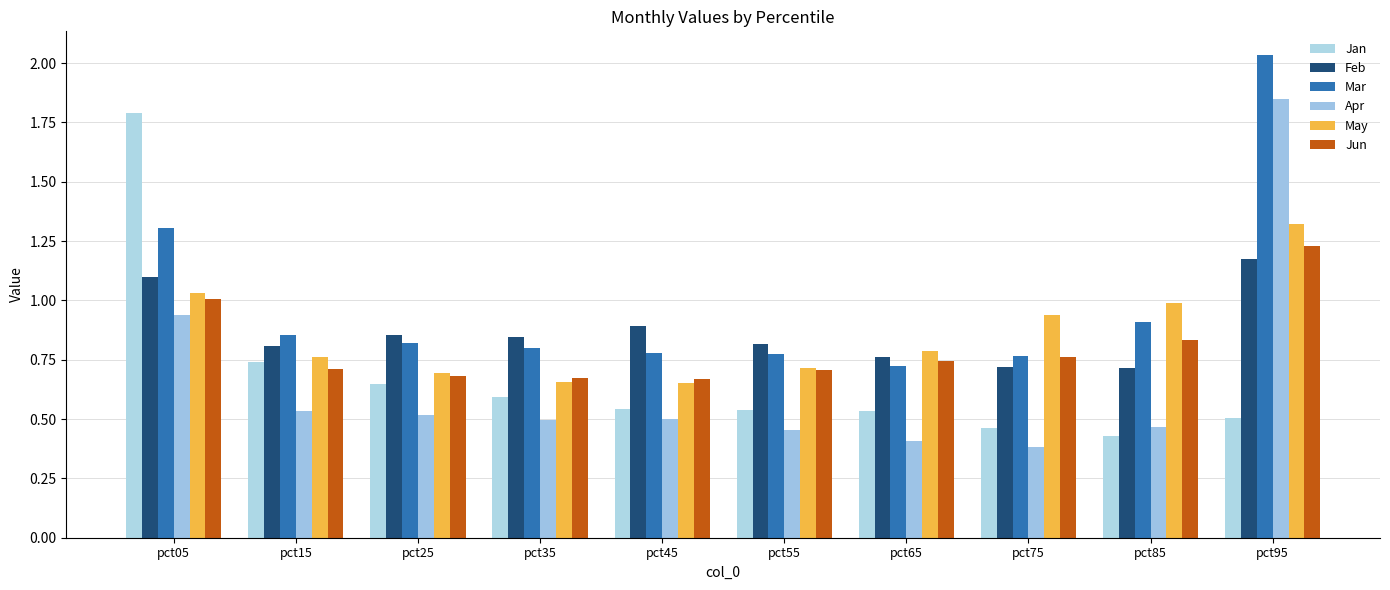

Which category has the lowest value in the May series?

pct45